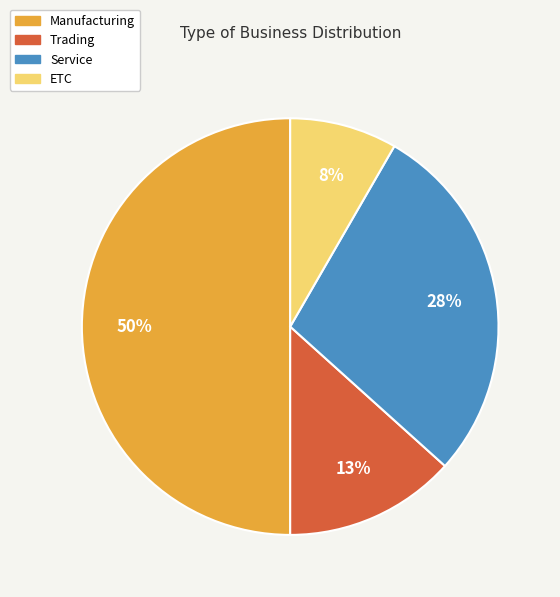

How many segments does this pie chart have?

4